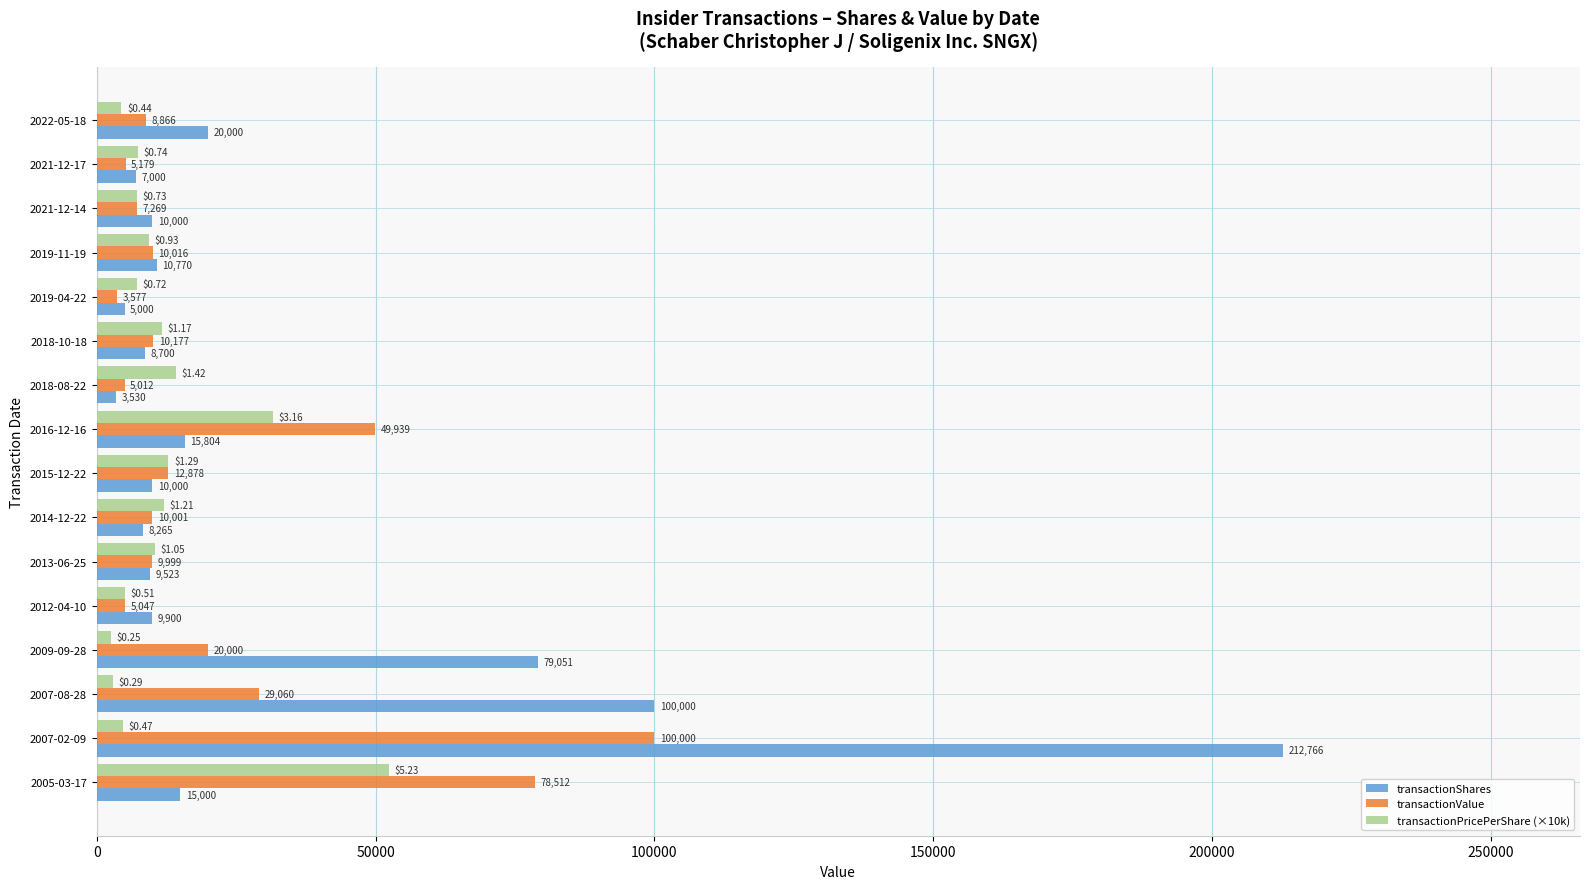

At how many categories does at least one series exceed 76730?

4